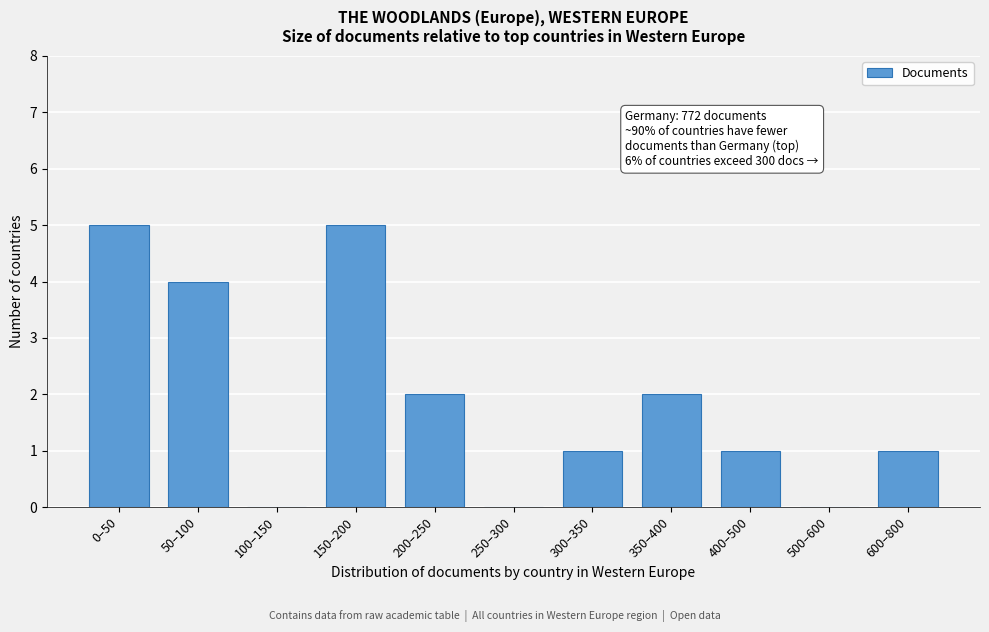

Reading left to right, transcribe all the data shown in this chart.

0–50=5	50–100=4	100–150=0	150–200=5	200–250=2	250–300=0	300–350=1	350–400=2	400–500=1	500–600=0	600–800=1